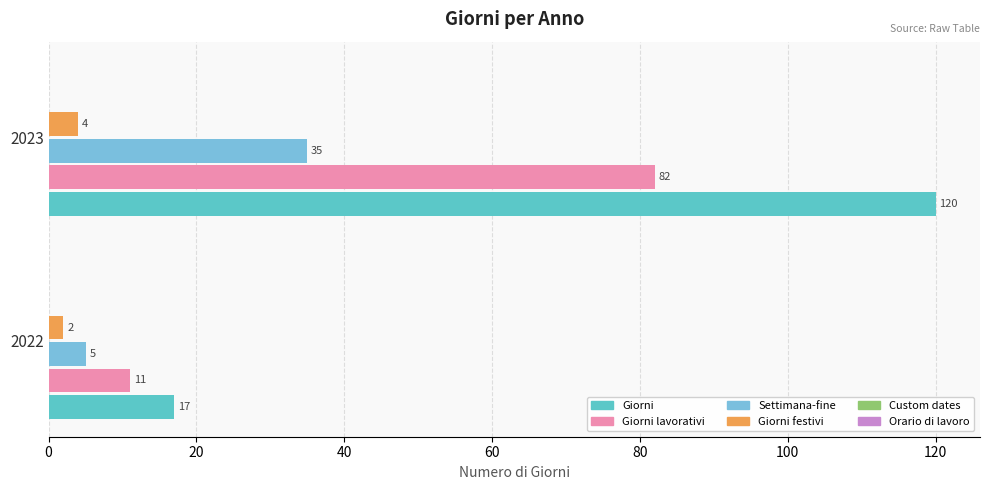

How many data points in Settimana-fine are less than 35?

1